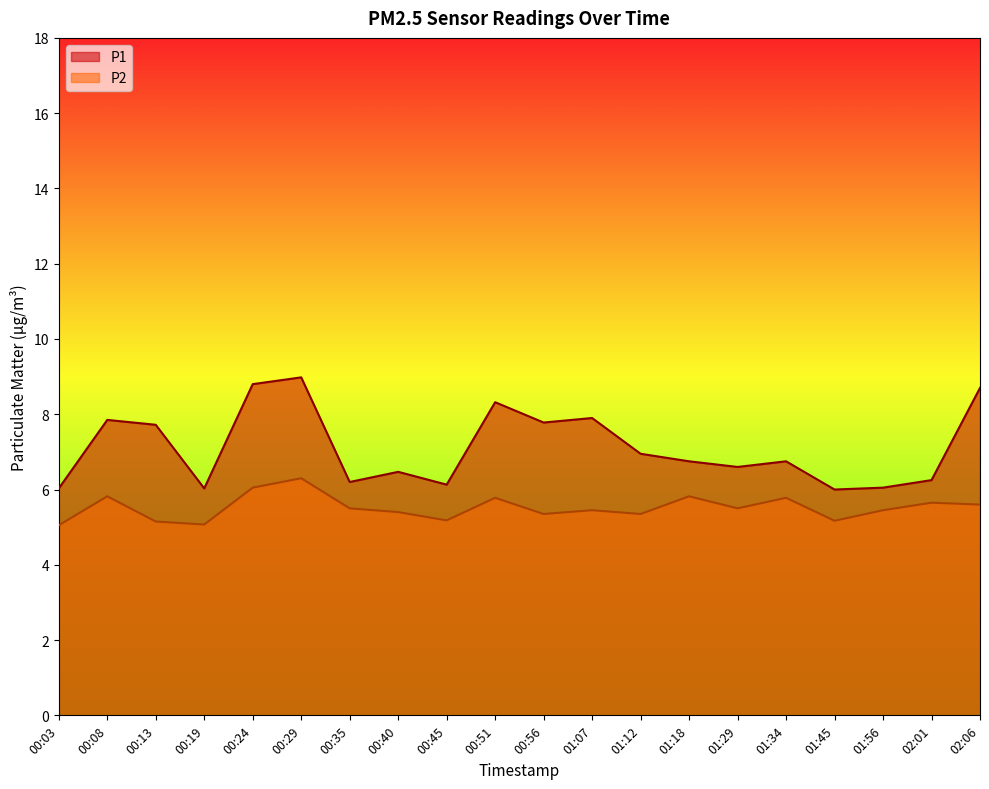

What is the difference between the maximum and minimum values in the P1 series?

3.0